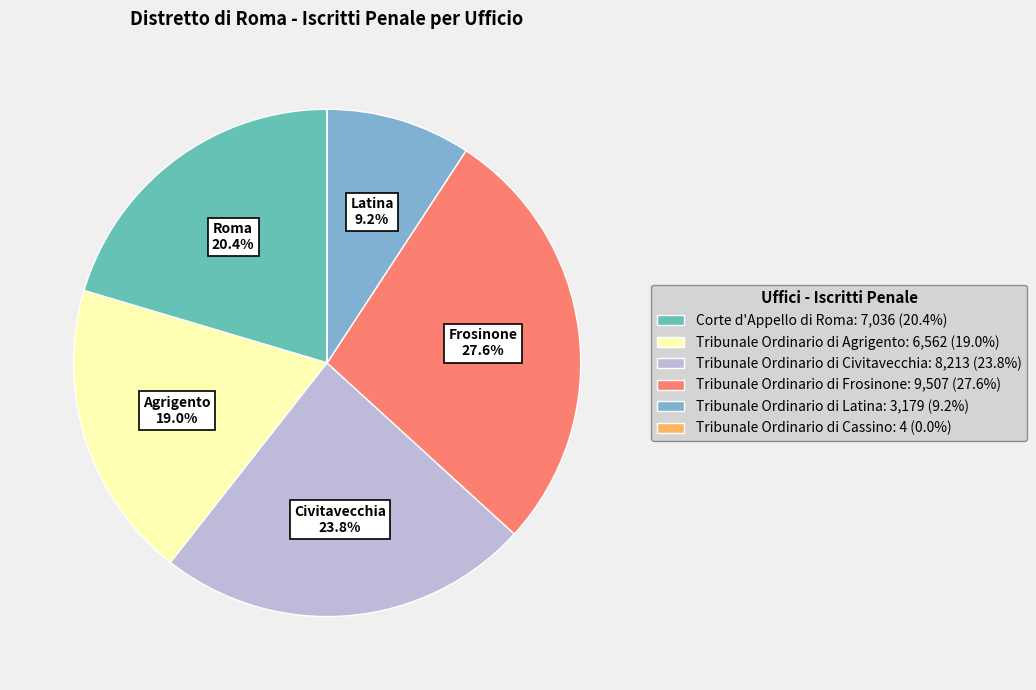

Is the sum of Tribunale Ordinario di Latina and Corte d'Appello di Roma greater than half?

No